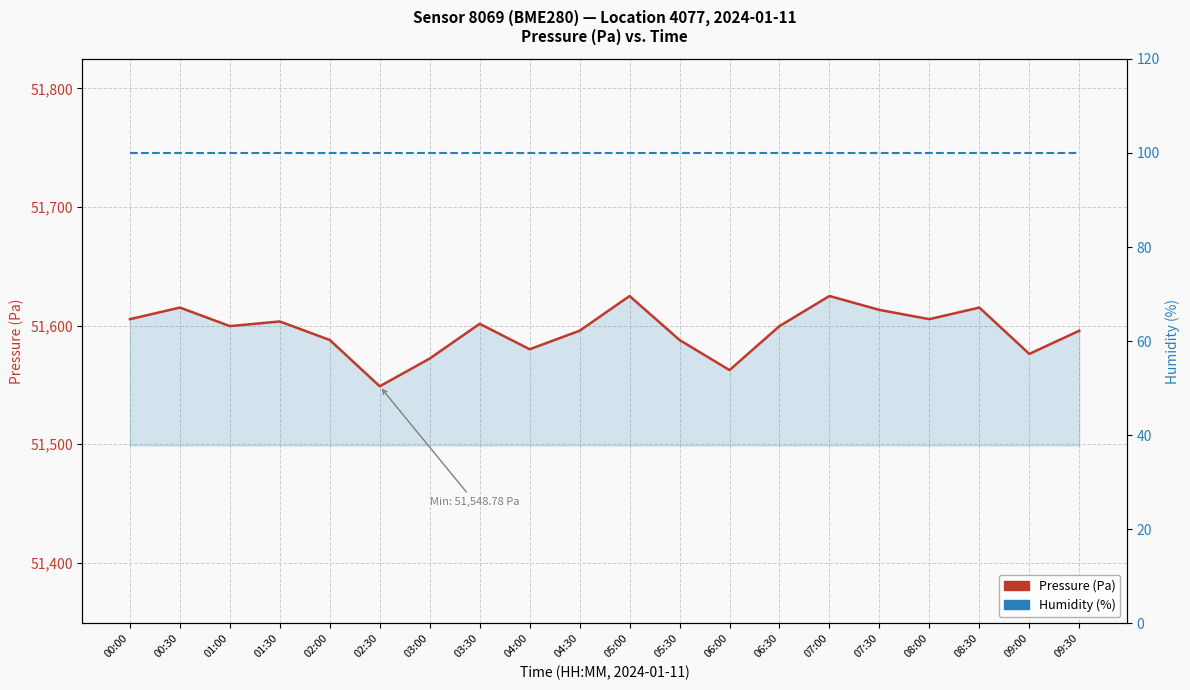

What is the label of the 14th point from the left?

06:30